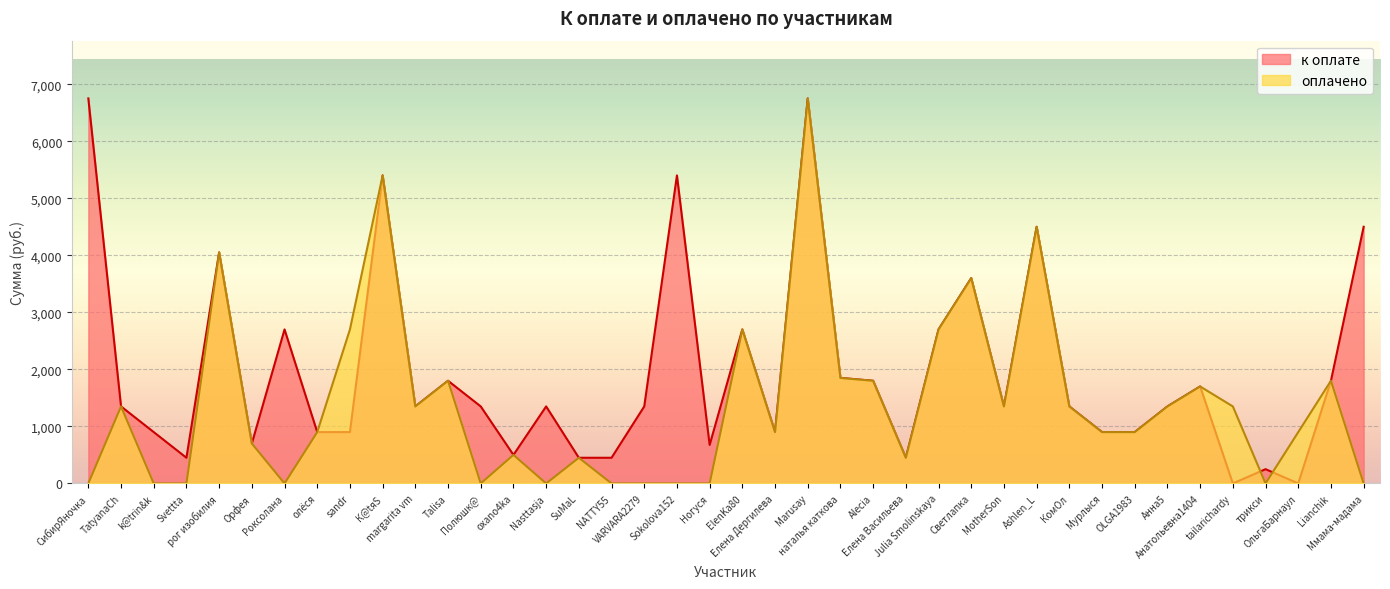

How many lines are shown in the chart?

2